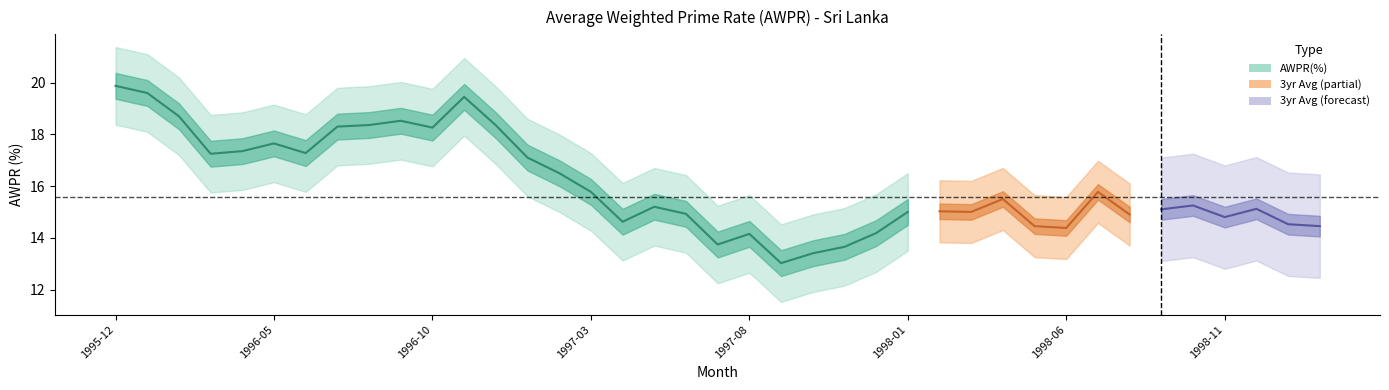

Is it true that the value at 1998-06 is 8.0?

False